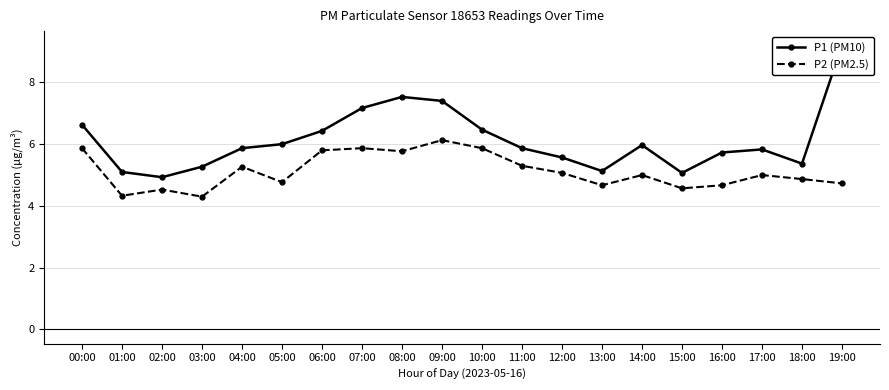

Rank the series at 18:00 from lowest to highest value.

P2 (PM2.5), P1 (PM10)